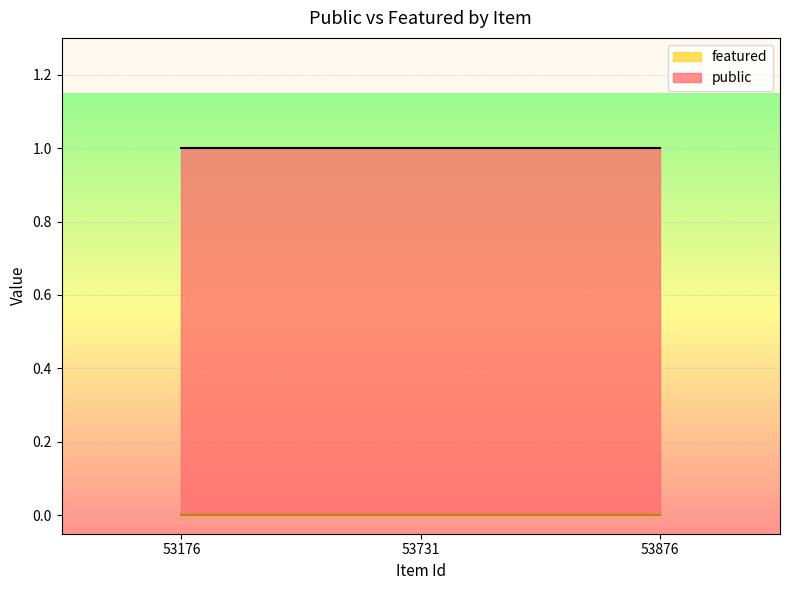

What are all the series names shown in the legend?

public, featured